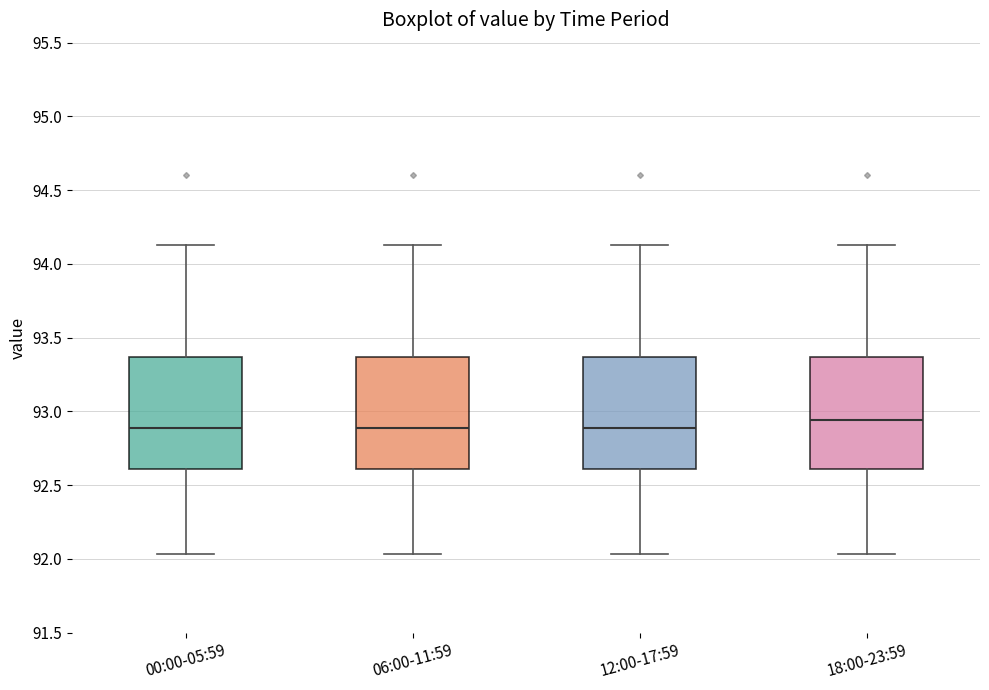

Reading left to right, read every box against the y-axis: the position of its median line, the range the box covers, and the ends of its whiskers. The values are not printed on the chart, so give them approximately, as read against the axis.

00:00-05:59: median 92.90, box 92.60 to 93.35, whiskers 92.05 to 94.15
06:00-11:59: median 92.90, box 92.60 to 93.35, whiskers 92.05 to 94.15
12:00-17:59: median 92.90, box 92.60 to 93.35, whiskers 92.05 to 94.15
18:00-23:59: median 92.95, box 92.60 to 93.35, whiskers 92.05 to 94.15